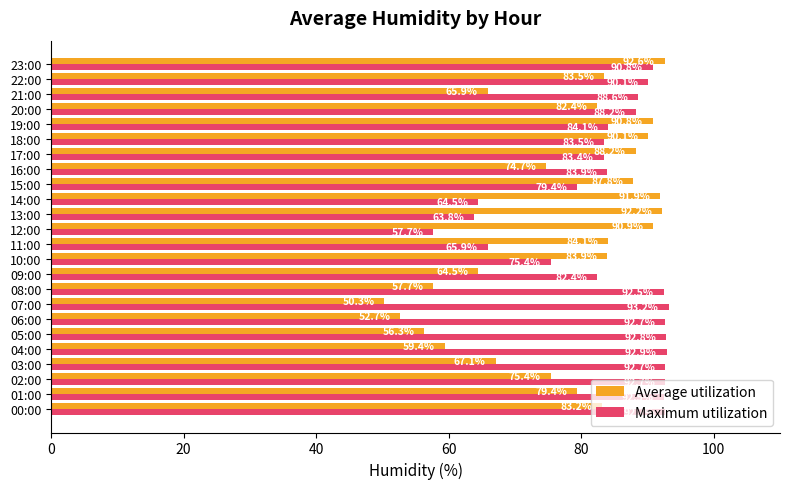

Where is Maximum utilization nearest to the value 75?

10:00